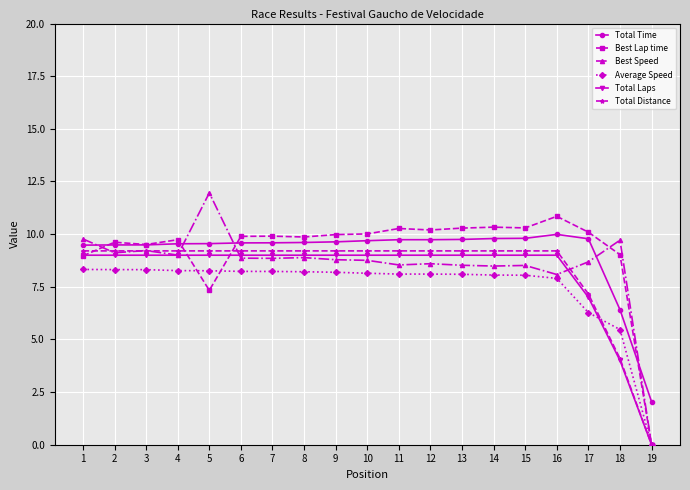

How many lines are shown in the chart?

6